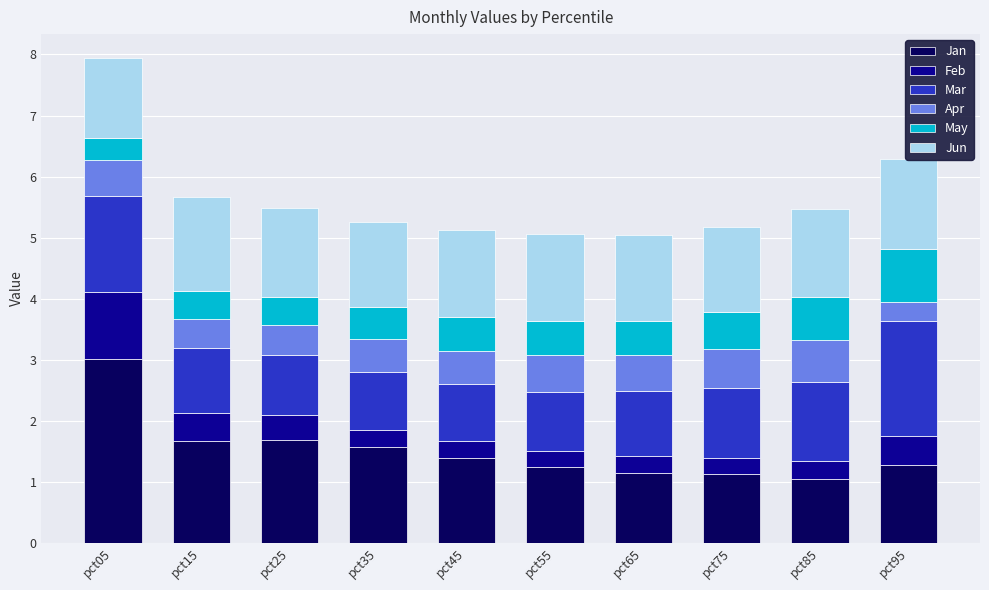

What is the total value across all series at pct85?

5.5